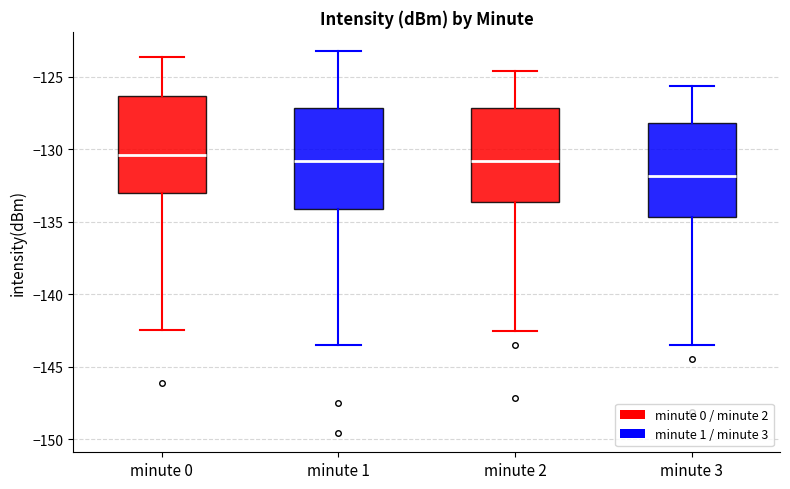

Reading left to right, transcribe this box plot: for each box, give where its median line is, the range the box spans, and where its two whiskers end, as read against the y-axis. The values are not printed on the chart, so give them approximately, as read against the axis.

minute 0: median -130.5, box -133.0 to -126.5, whiskers -142.5 to -123.5
minute 1: median -131.0, box -134.0 to -127.0, whiskers -143.5 to -123.0
minute 2: median -131.0, box -133.5 to -127.0, whiskers -142.5 to -124.5
minute 3: median -132.0, box -134.5 to -128.0, whiskers -143.5 to -125.5